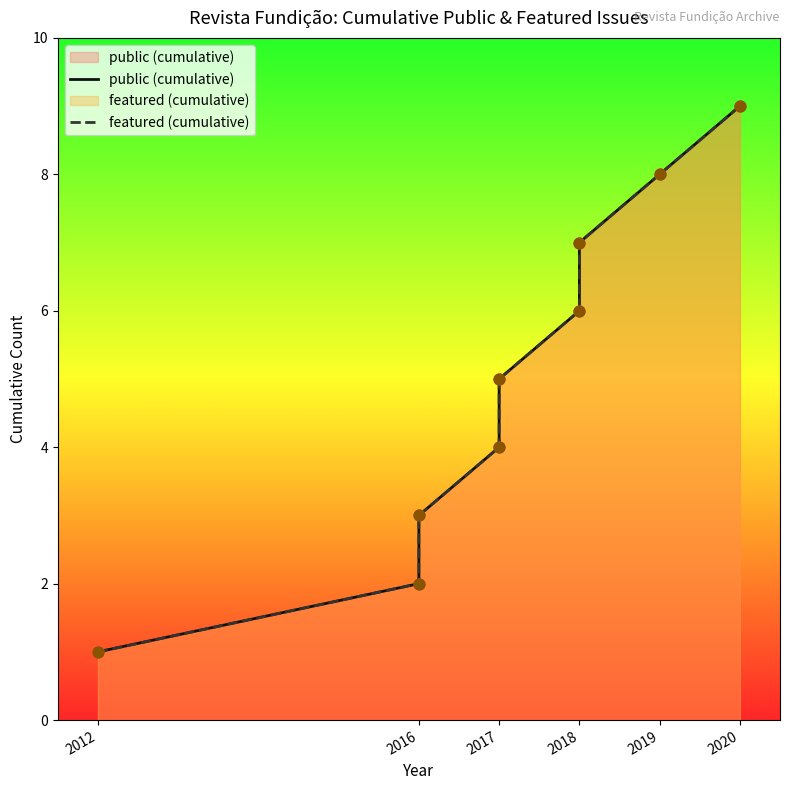

What are all the series names shown in the legend?

public (cumulative), featured (cumulative)